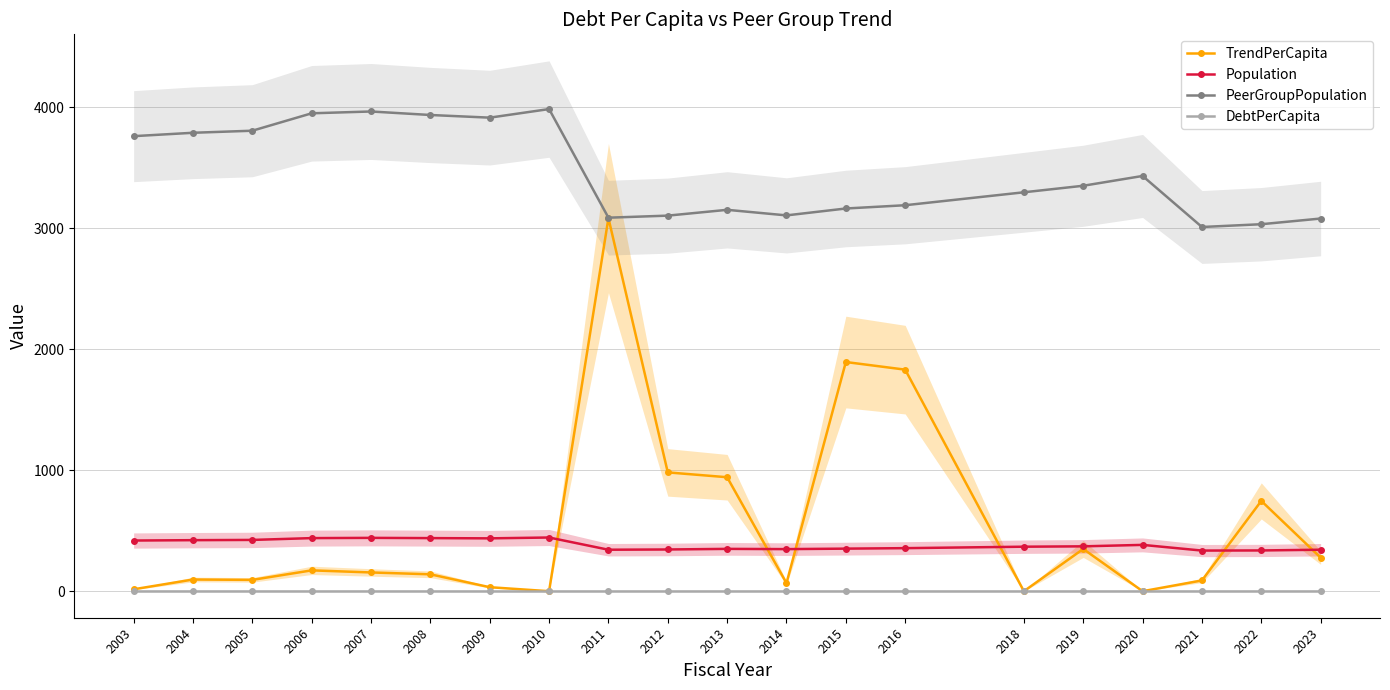

At which category is the sum across all series the highest?

2011